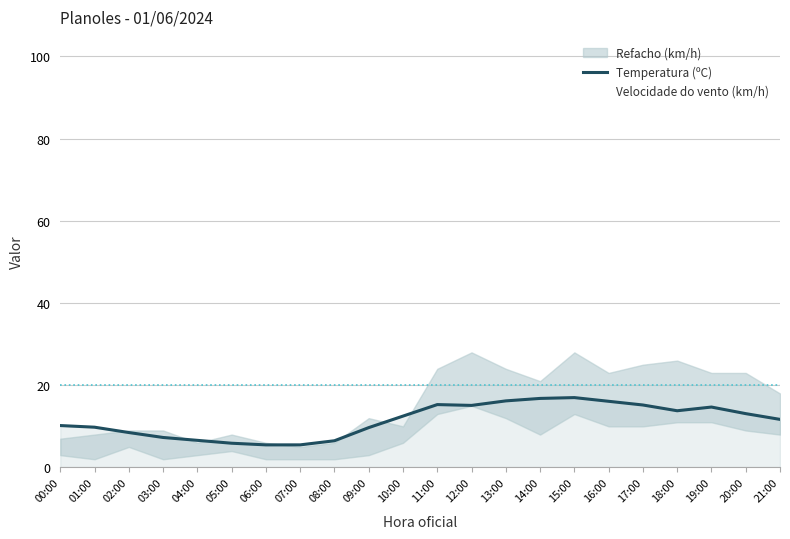

Is the value of Velocidade do vento (km/h) at 11:00 greater than the value of Temperatura (ºC) at 12:00?

No